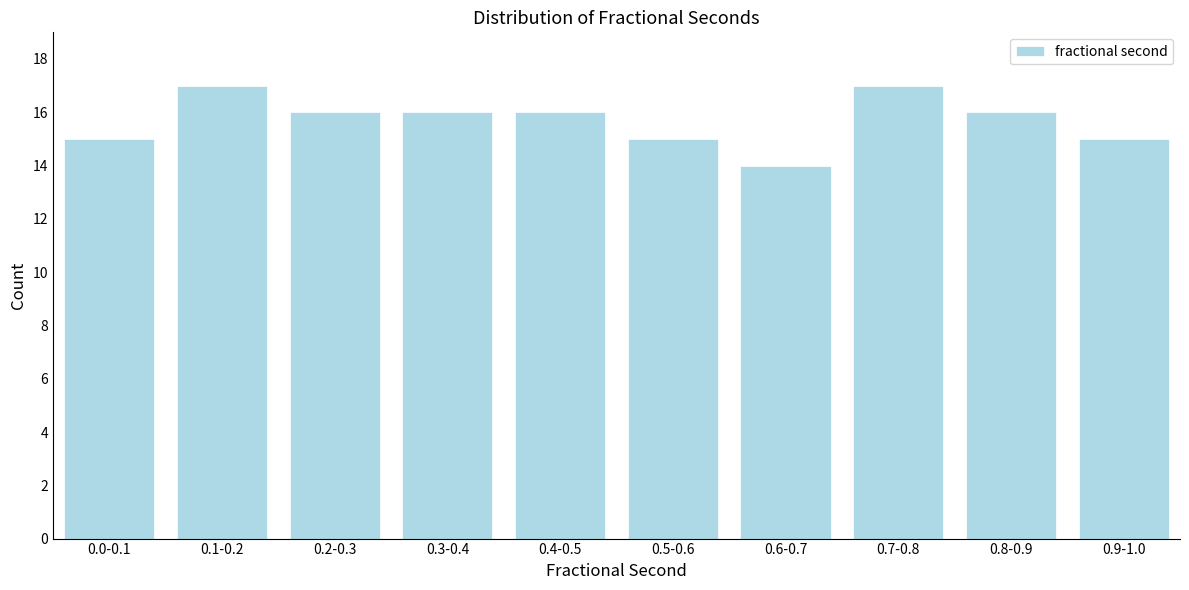

Reading right to left, transcribe all the data shown in this chart.

0.9-1.0=15	0.8-0.9=16	0.7-0.8=17	0.6-0.7=14	0.5-0.6=15	0.4-0.5=16	0.3-0.4=16	0.2-0.3=16	0.1-0.2=17	0.0-0.1=15